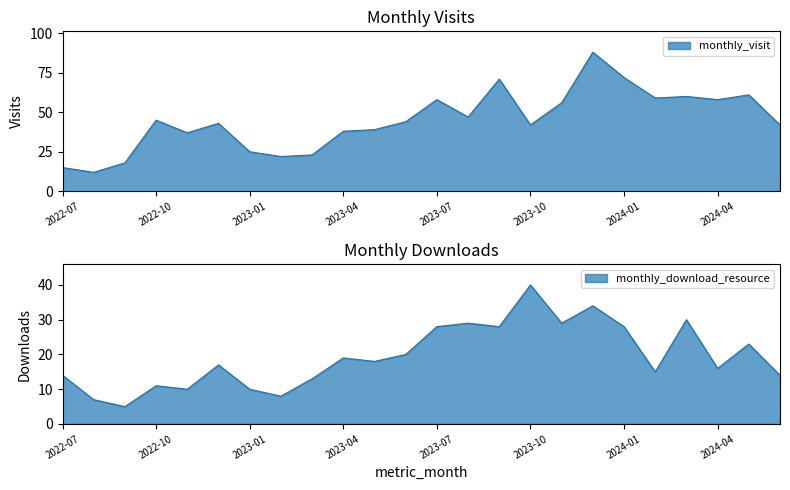

Rank the categories by monthly_download_resource value from lowest to highest.

2022-09, 2022-08, 2023-02, 2022-11, 2023-01, 2022-10, 2023-03, 2022-07, 2024-06, 2024-02, 2024-04, 2022-12, 2023-05, 2023-04, 2023-06, 2024-05, 2023-07, 2023-09, 2024-01, 2023-08, 2023-11, 2024-03, 2023-12, 2023-10